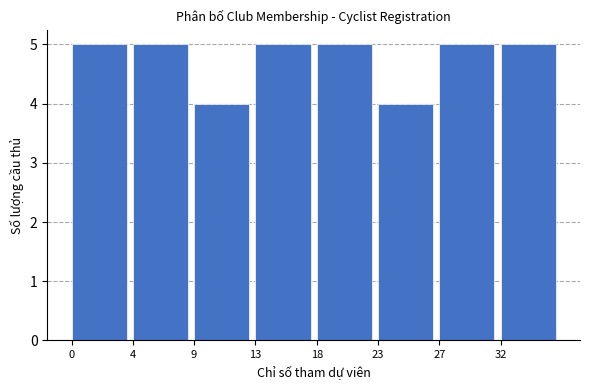

Reading right to left, list all the values displayed in this chart.

5	5	4	5	5	4	5	5